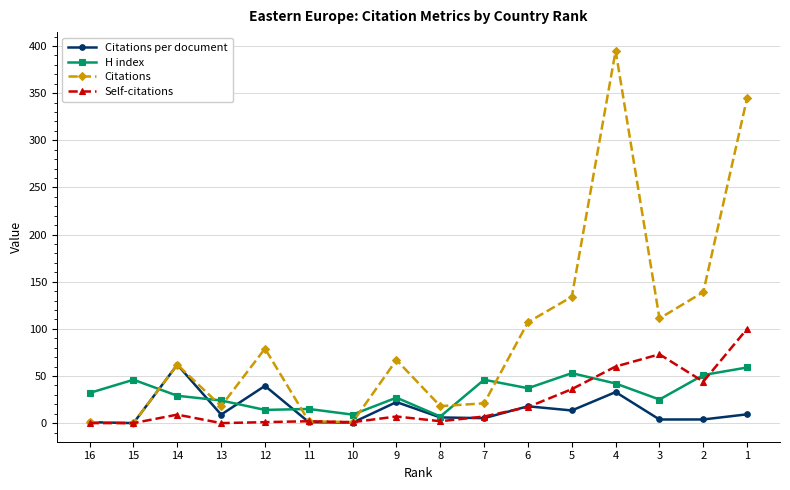

Which series ends up on top after the final intersection of Self-citations and H index?

Self-citations